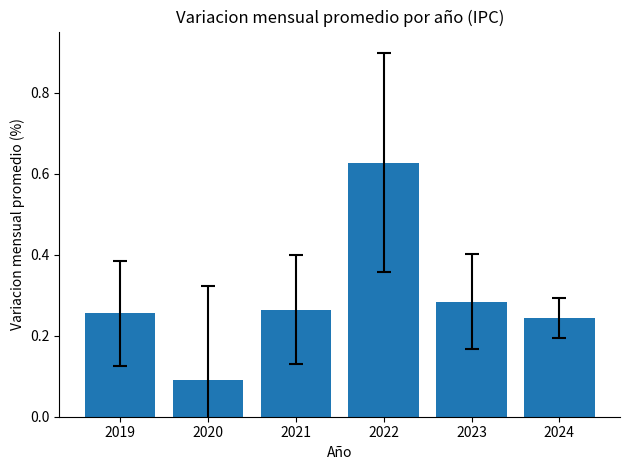

Which category has the highest value across all series?

2022